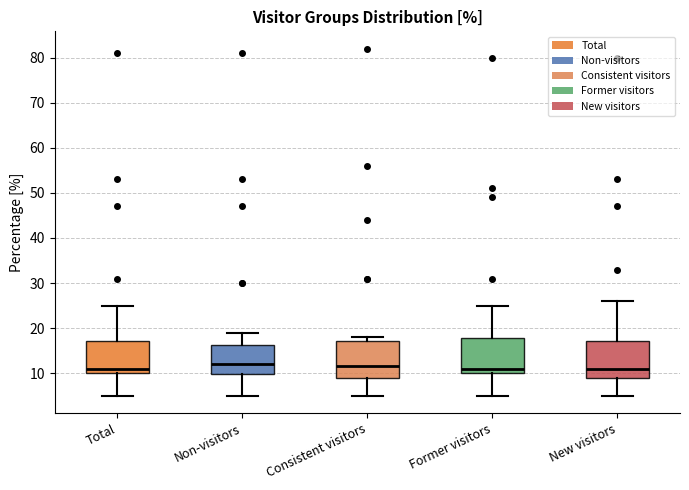

Reading left to right, read every box against the y-axis: the position of its median line, the range the box covers, and the ends of its whiskers. The values are not printed on the chart, so give them approximately, as read against the axis.

Total: median 11, box 10 to 17, whiskers 5 to 25
Non-visitors: median 12, box 10 to 16, whiskers 5 to 19
Consistent visitors: median 12, box 9 to 17, whiskers 5 to 18
Former visitors: median 11, box 10 to 18, whiskers 5 to 25
New visitors: median 11, box 9 to 17, whiskers 5 to 26